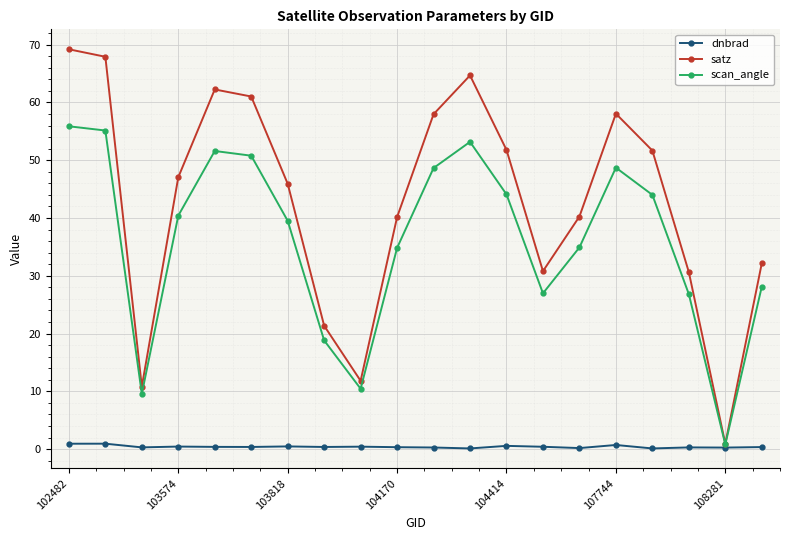

Which series has the largest total across all categories?

satz